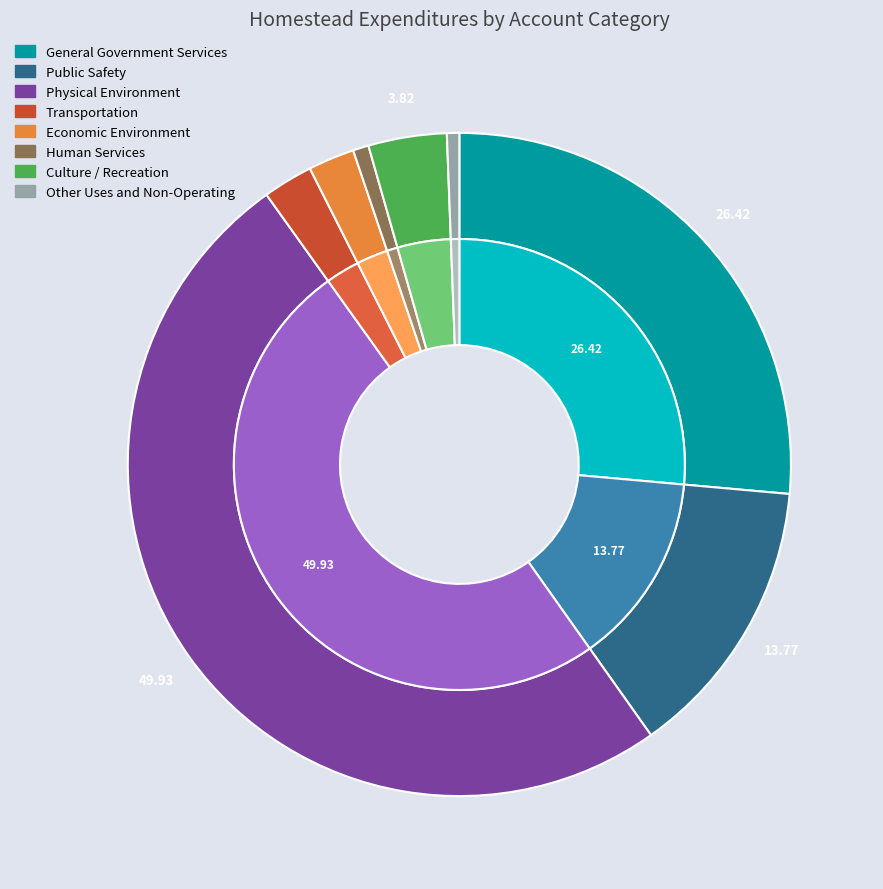

Is there a majority slice in this chart?

No